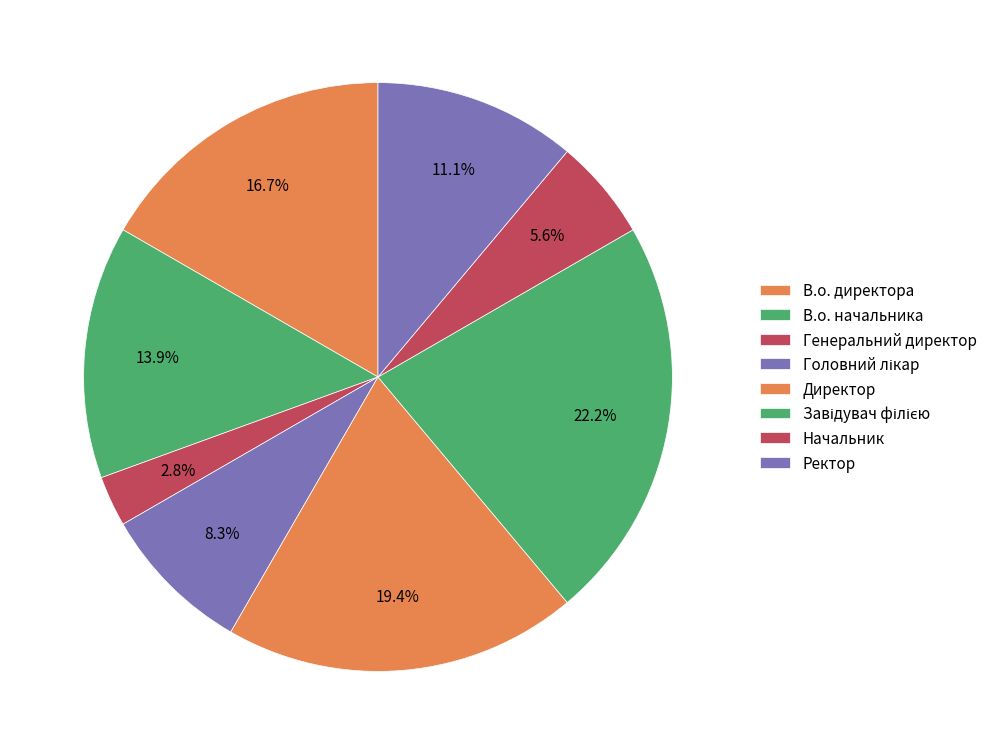

How much of the chart is everything except Начальник?

94.4%